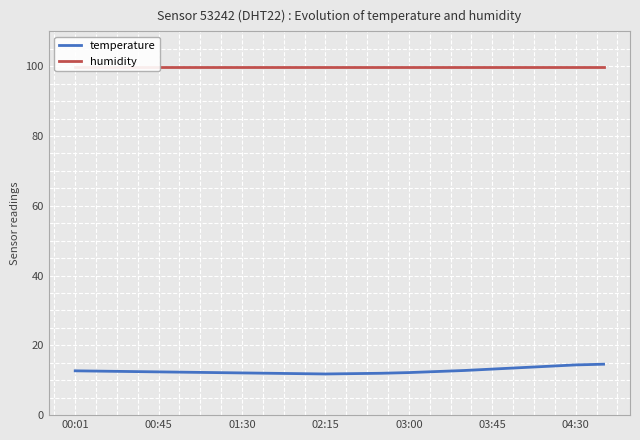

What is the maximum value for temperature?

14.6